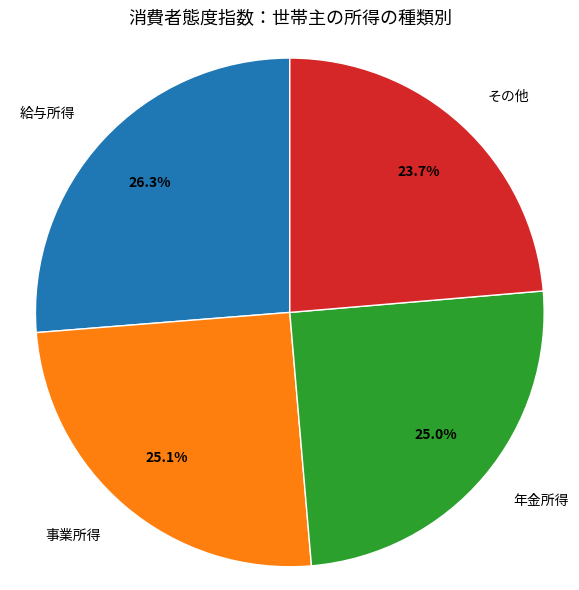

Is その他 the majority of the pie?

No